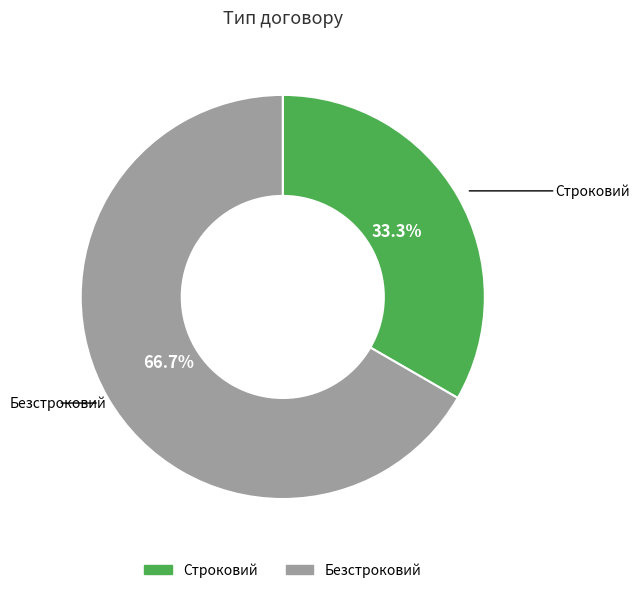

Combined, what portion of the pie is Безстроковий and Строковий?

100.0%